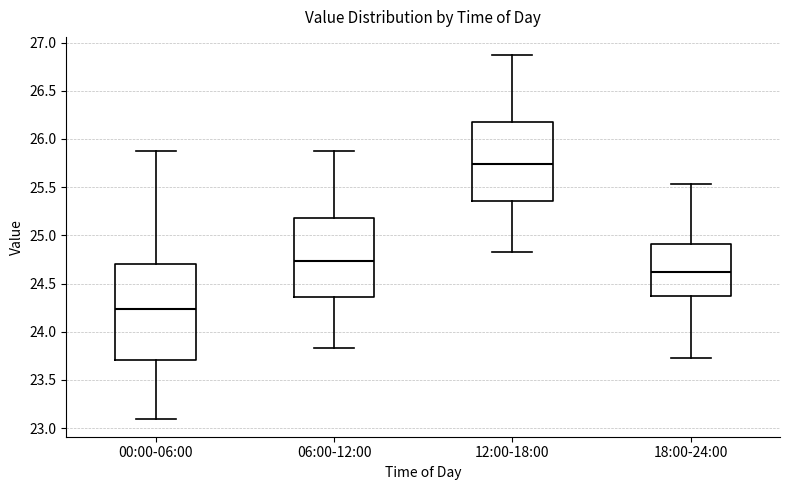

Comparing the boxes themselves (not the whiskers), which one is the tallest?

00:00-06:00